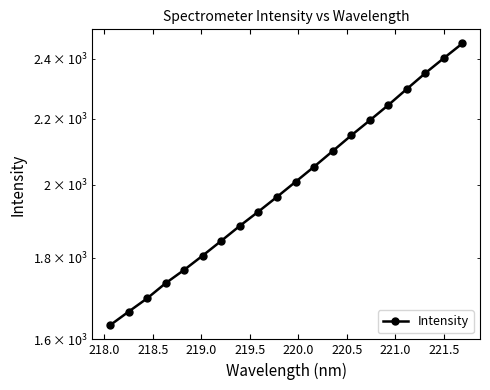

How many values are below 2008?

10